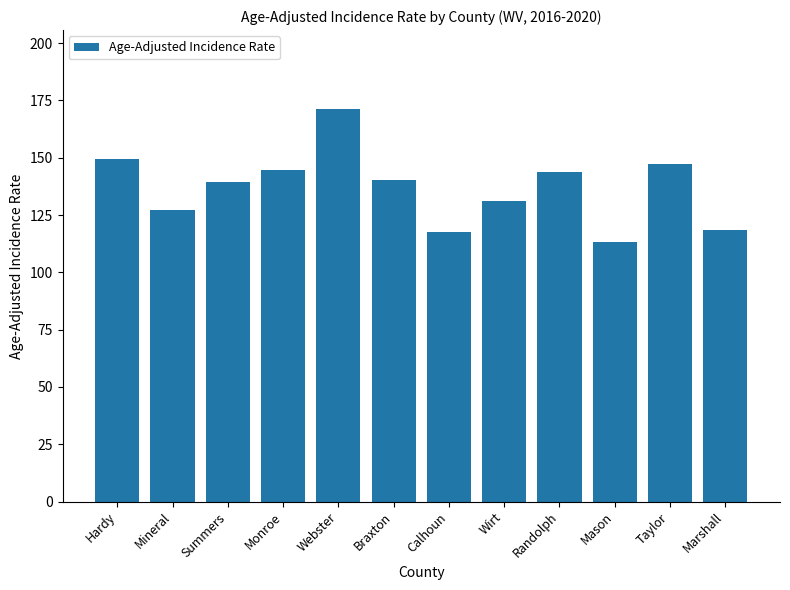

True or false: the data shows 203.7 at Calhoun.

False